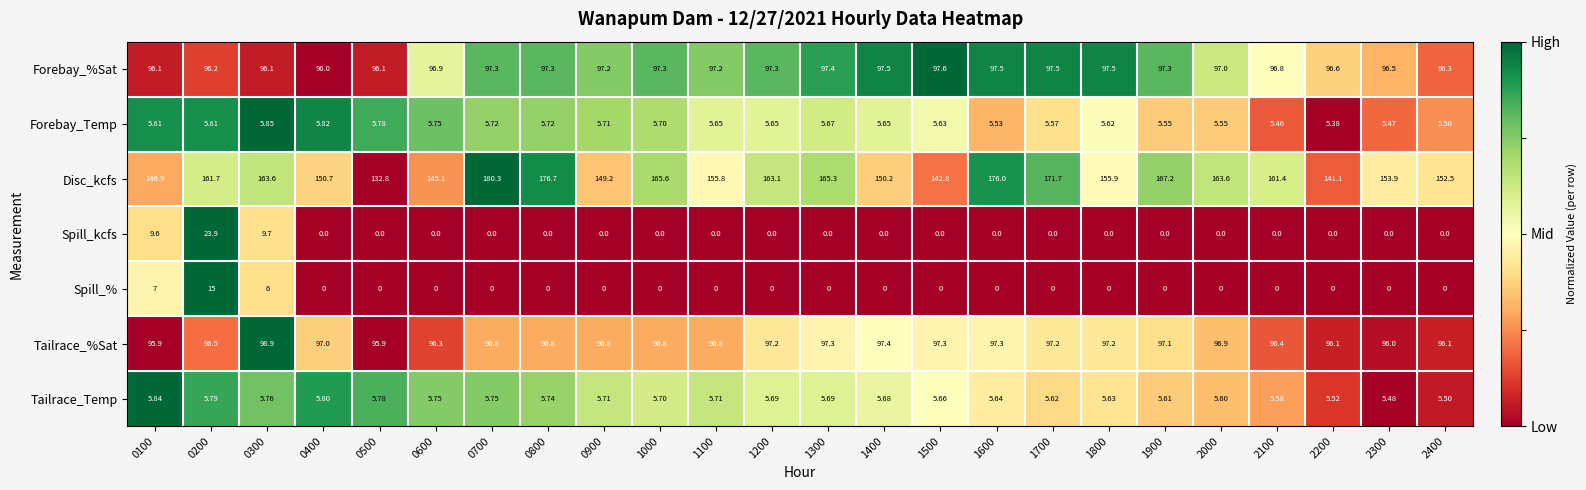

Which series changed the most between 1400 and 2000?

Disc_kcfs